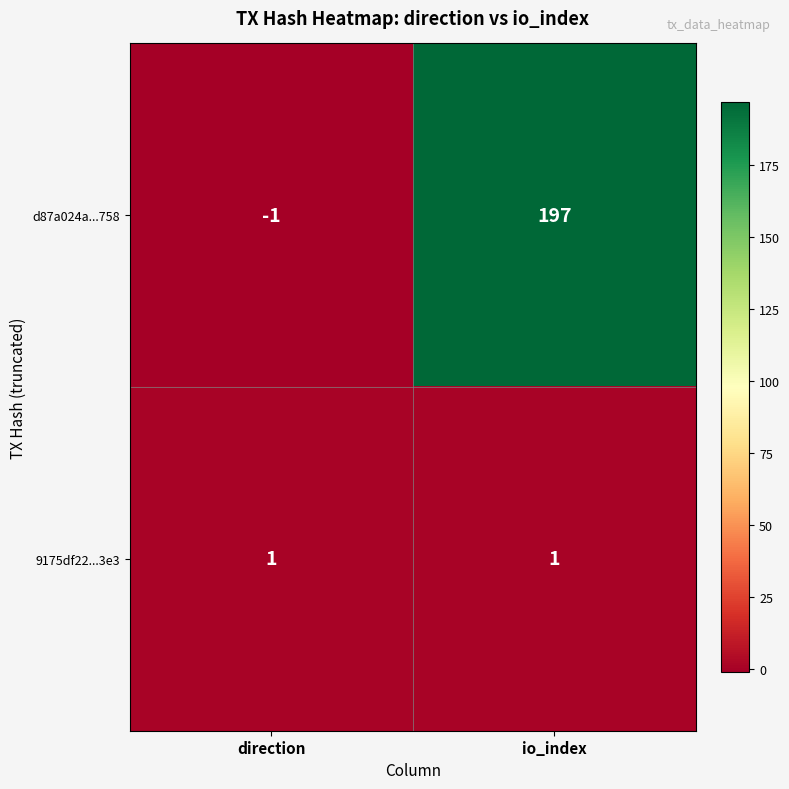

At direction, list the series in order from smallest to largest.

d87a024a...758, 9175df22...3e3